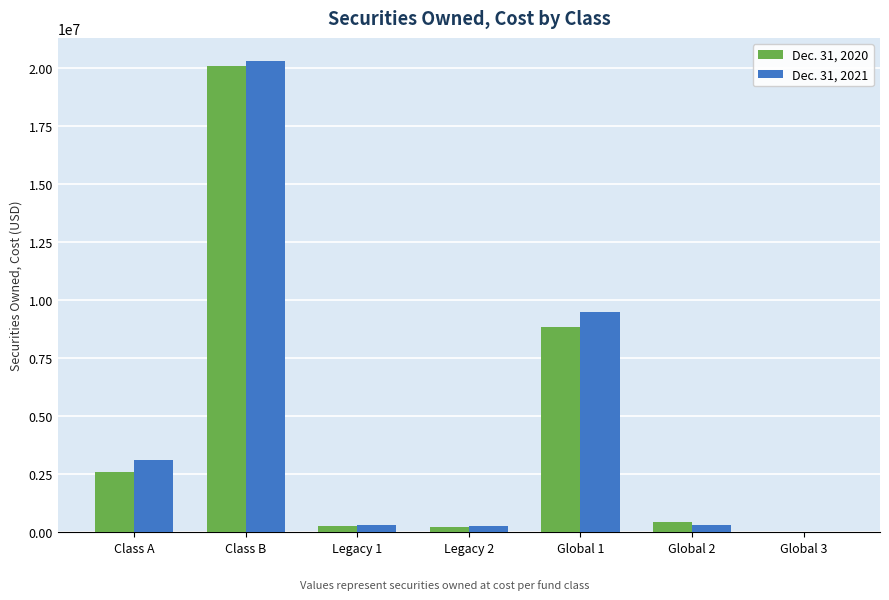

What is the maximum value shown in the chart?

20266585